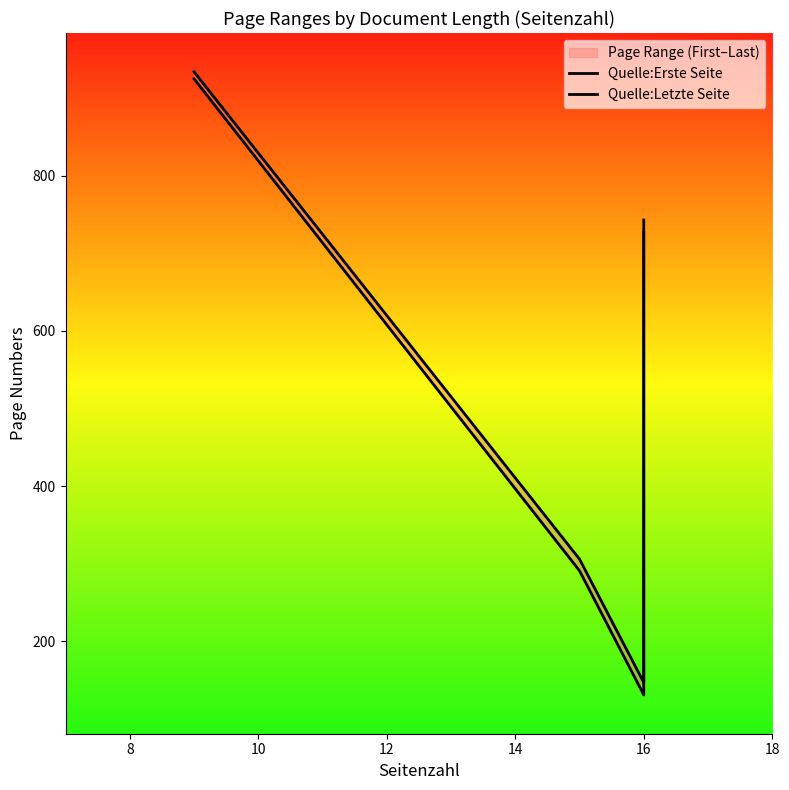

What is the value of the Quelle:Erste Seite point at the 3rd from the left?

131